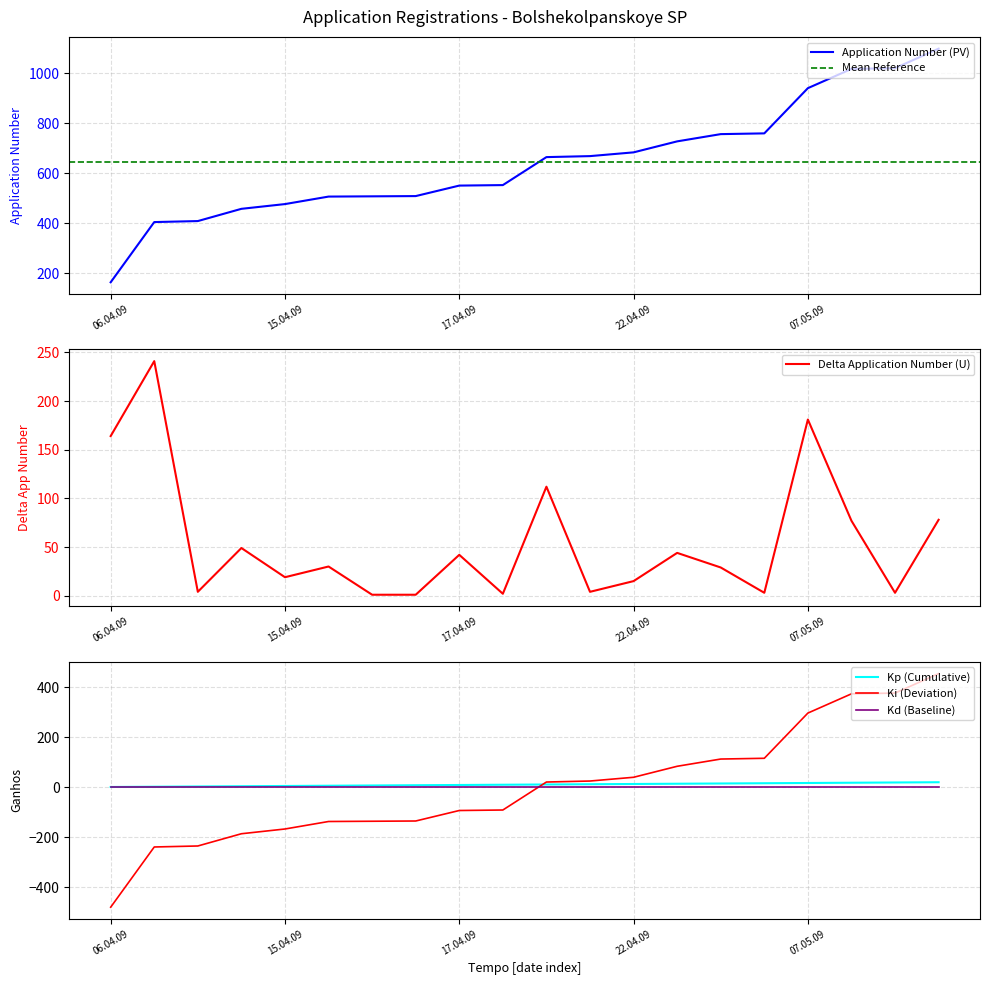

Is this an area chart (filled region under the line)?

No